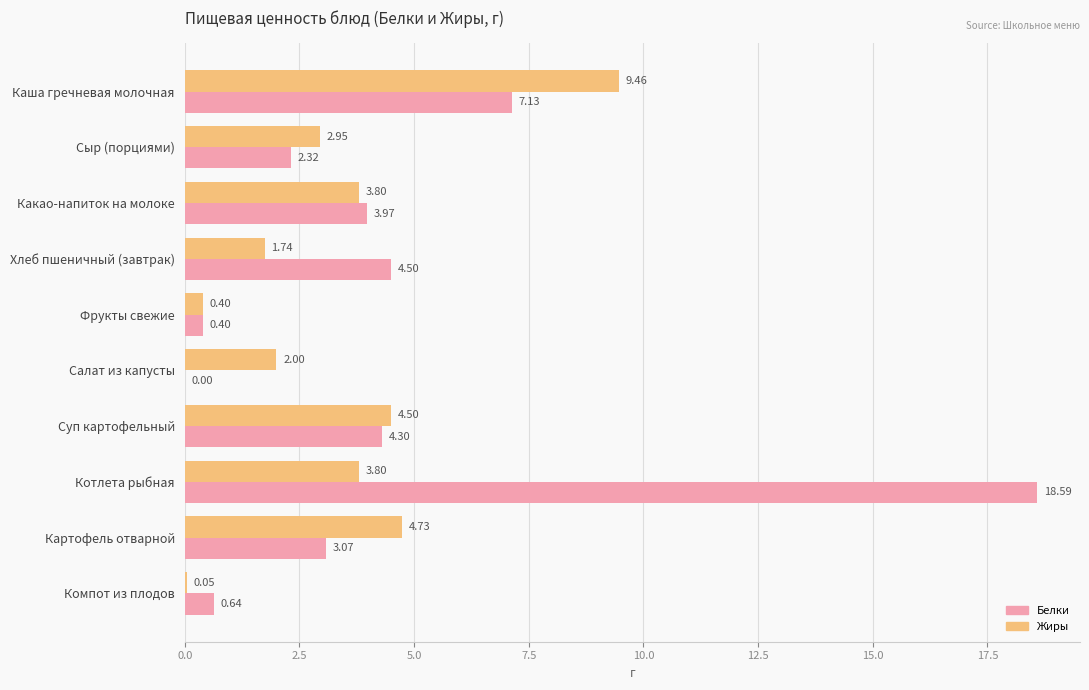

Between Хлеб пшеничный (завтрак) and Картофель отварной, which series saw the biggest shift?

Жиры